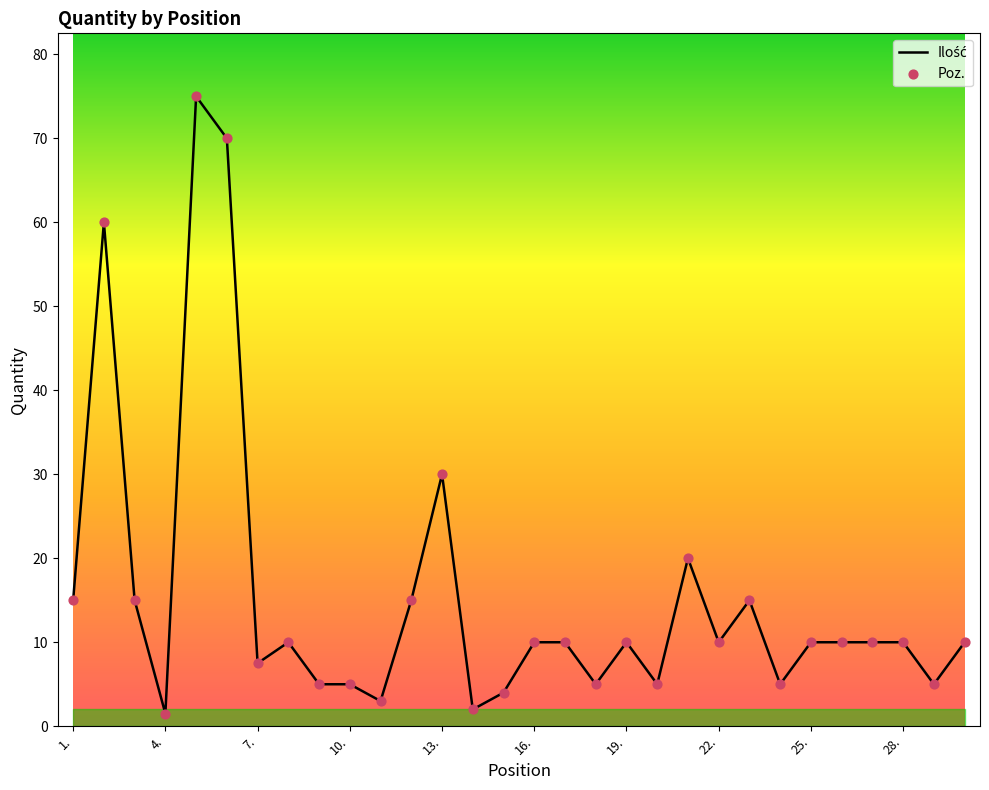

What is the greatest value displayed?

75.0